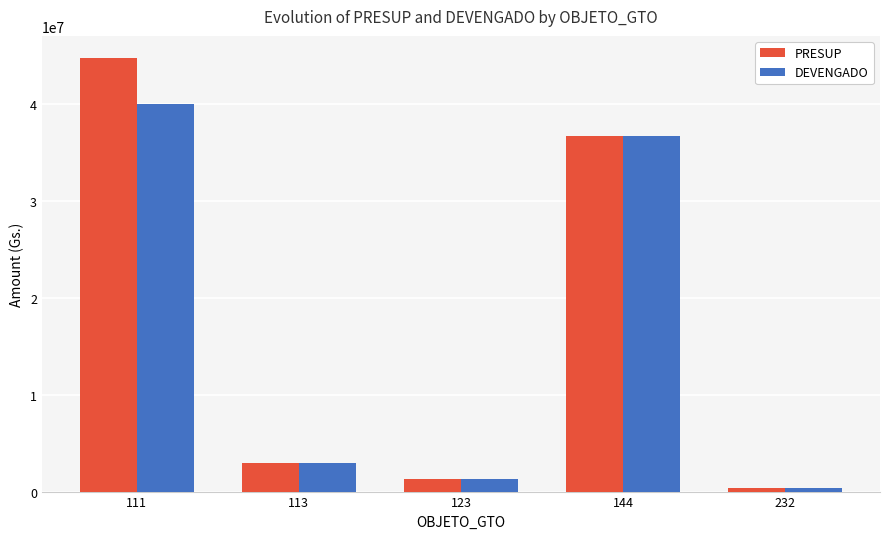

Reading left to right, list all the values displayed in this chart.

PRESUP: 44835400	3000000	1303161	36692839	350000
DEVENGADO: 40066860	3000000	1303161	36692839	350000